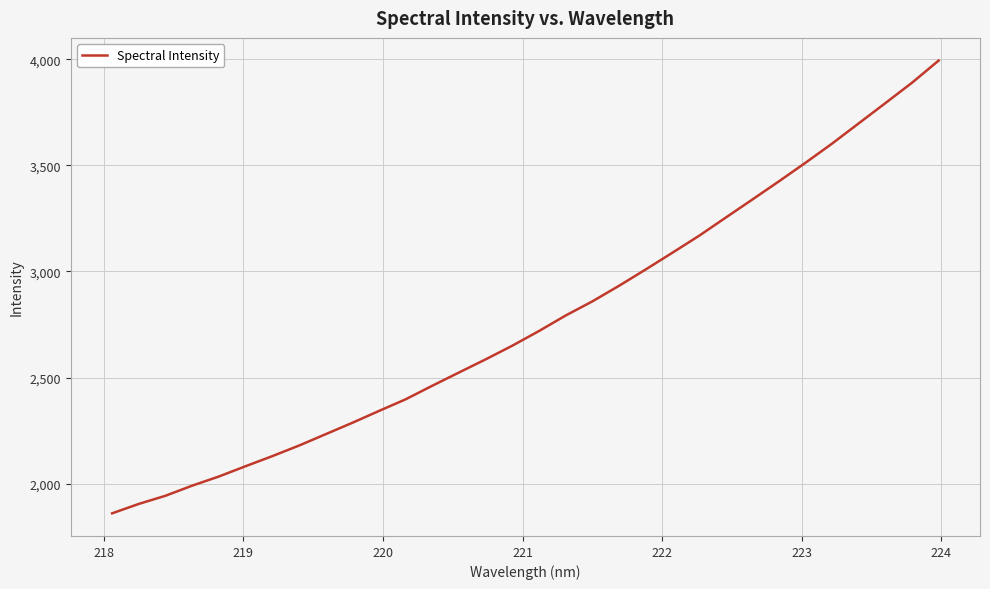

What is the minimum value shown in the chart?

1860.4